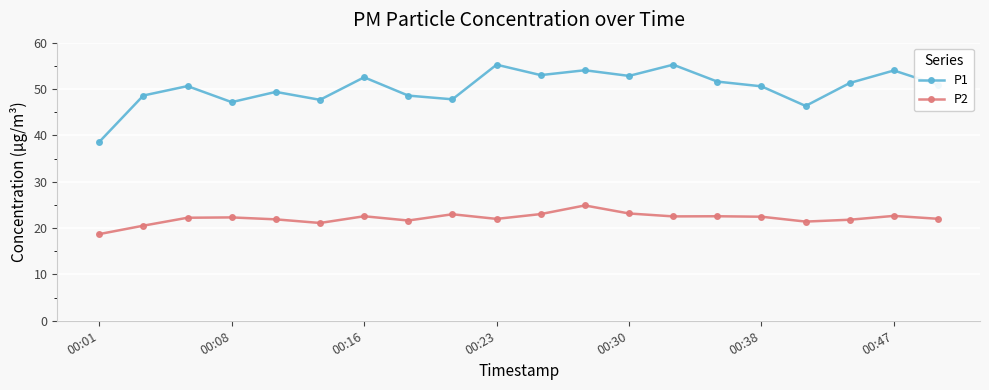

How many data points does each series have?

20